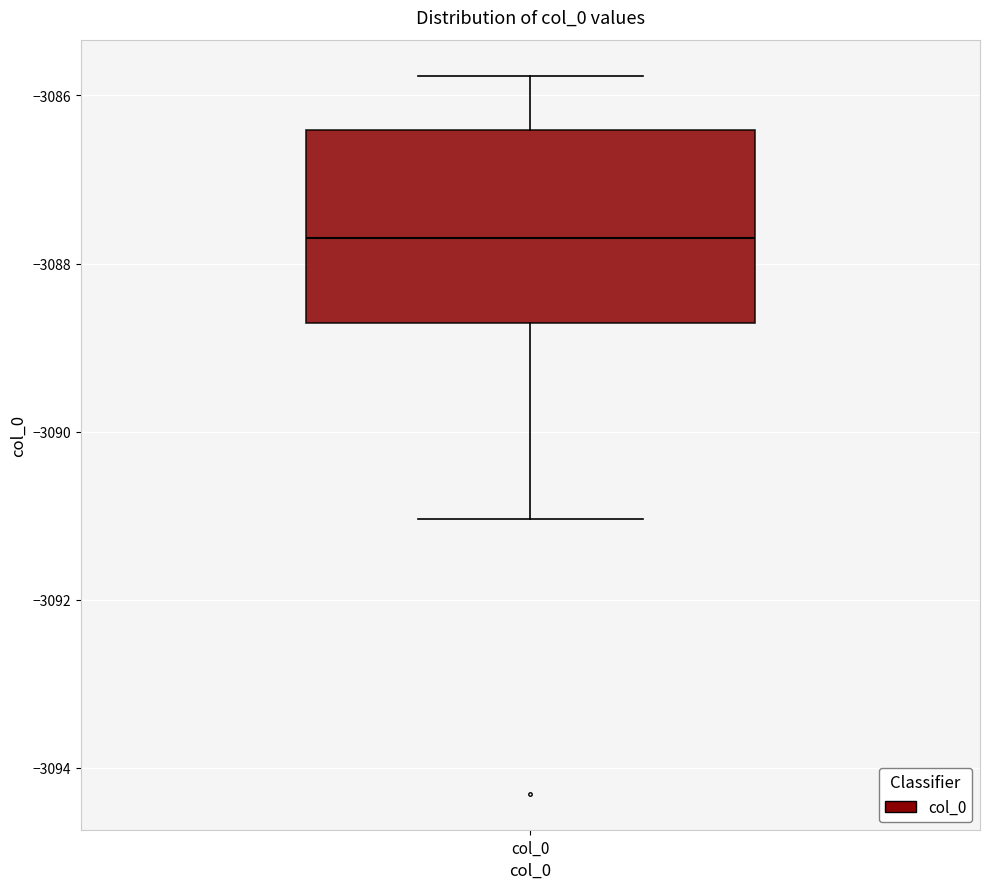

Read this box plot against the y-axis: the position of the median line, the range covered by the box, and the ends of both whiskers. The values are not printed on the chart, so give them approximately, as read against the axis.

median -3087.6, box -3088.8 to -3086.4, whiskers -3091.0 to -3085.8